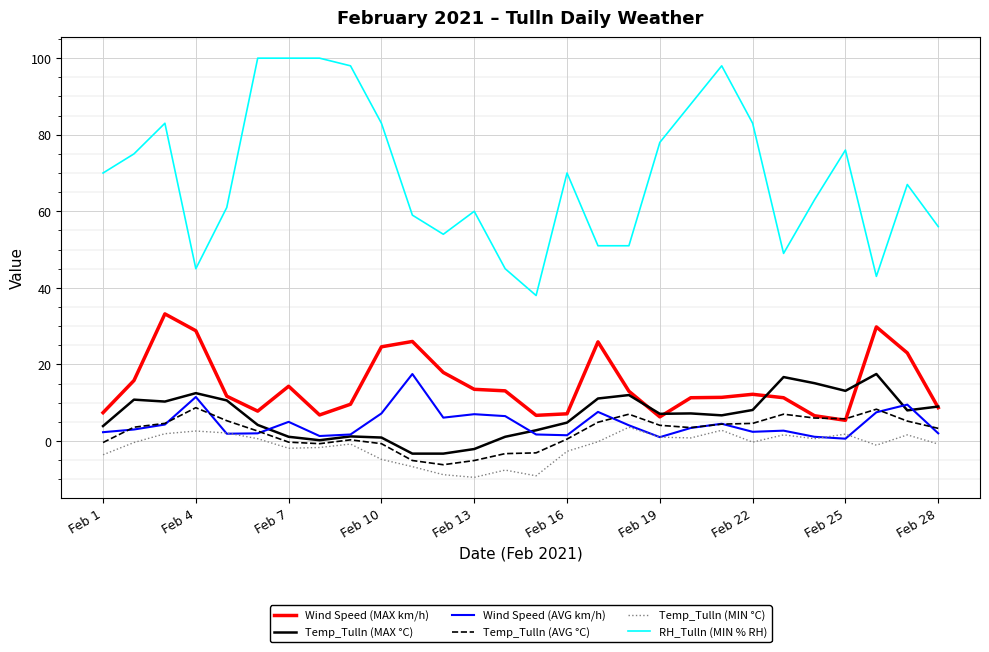

How many lines are shown in the chart?

6